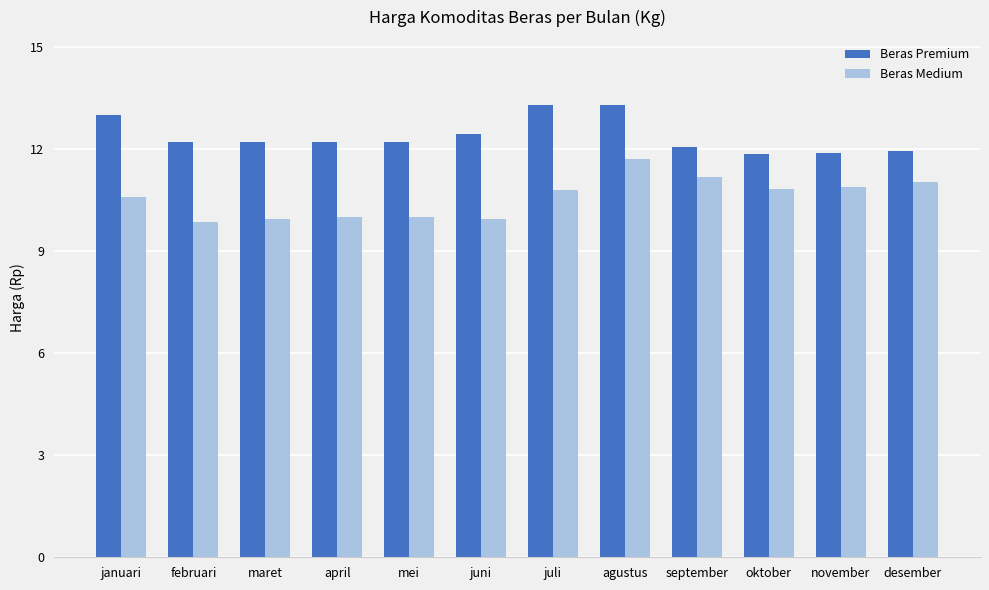

What is the difference between the maximum and minimum values in the Beras Premium series?

1.5